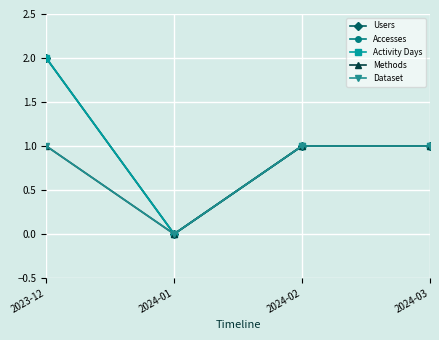

At 2024-01, list the series in order from smallest to largest.

Users, Accesses, Activity Days, Methods, Dataset